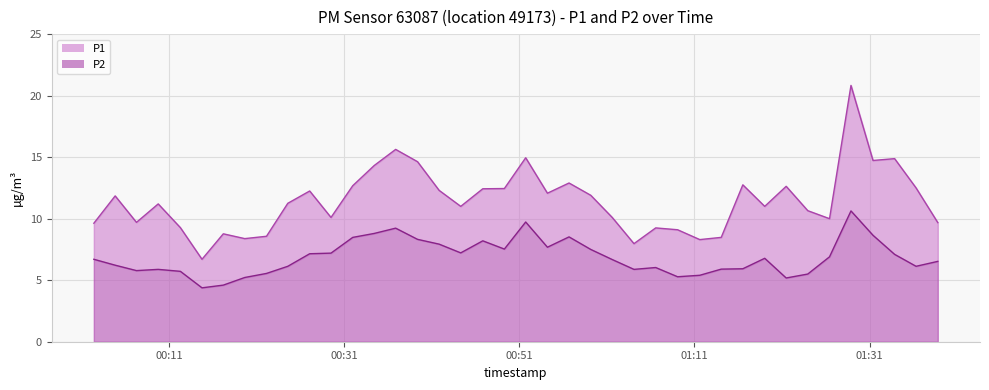

How many data points does each series have?

40